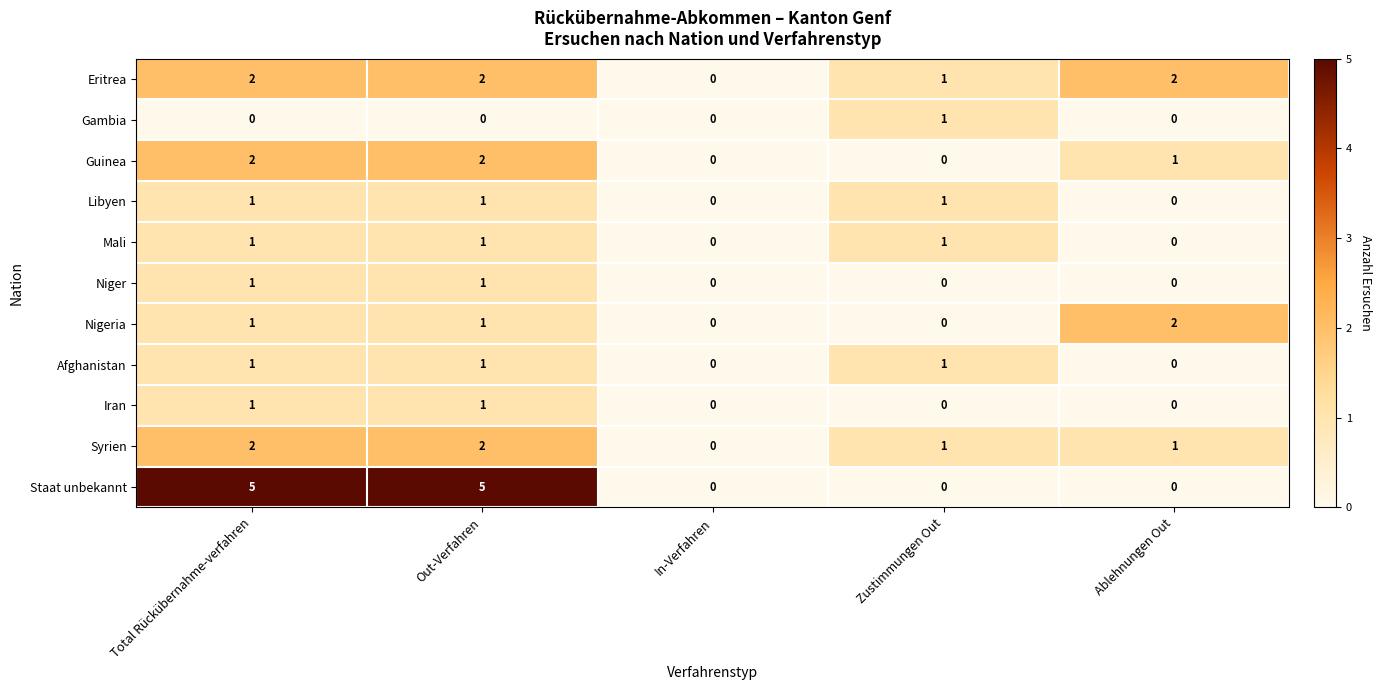

What is the difference between the highest and lowest values at Total Rückübernahme-verfahren?

5